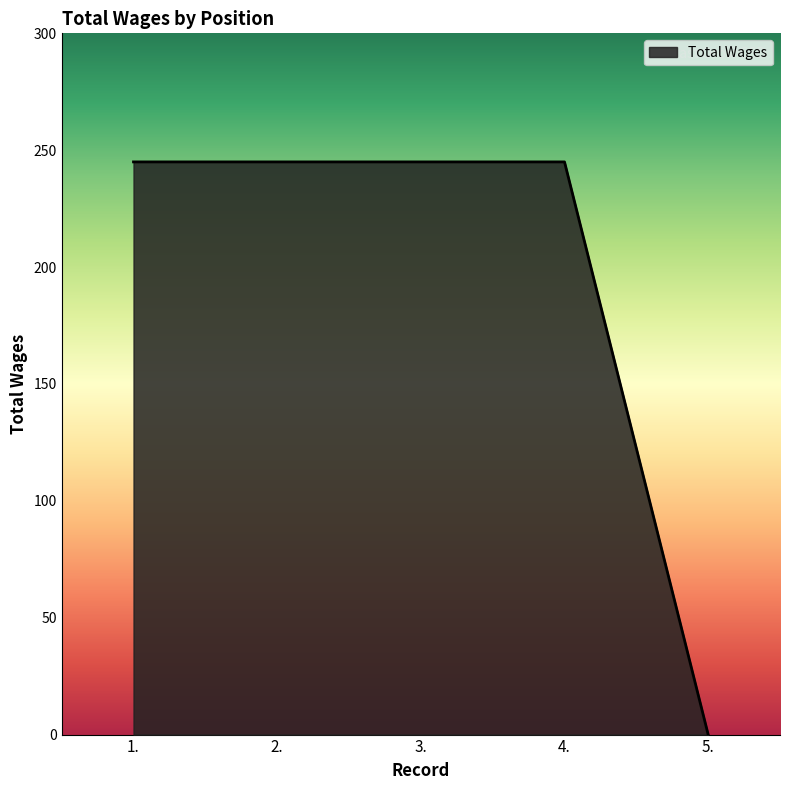

Which has a higher value, 2. or 5.?

2.